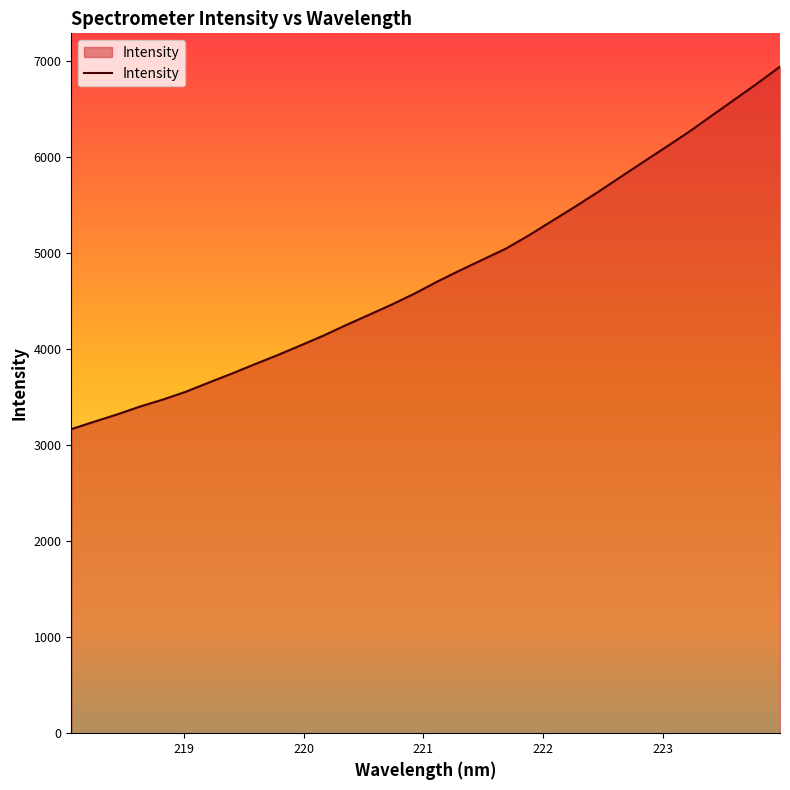

What is the maximum value shown in the chart?

6937.8